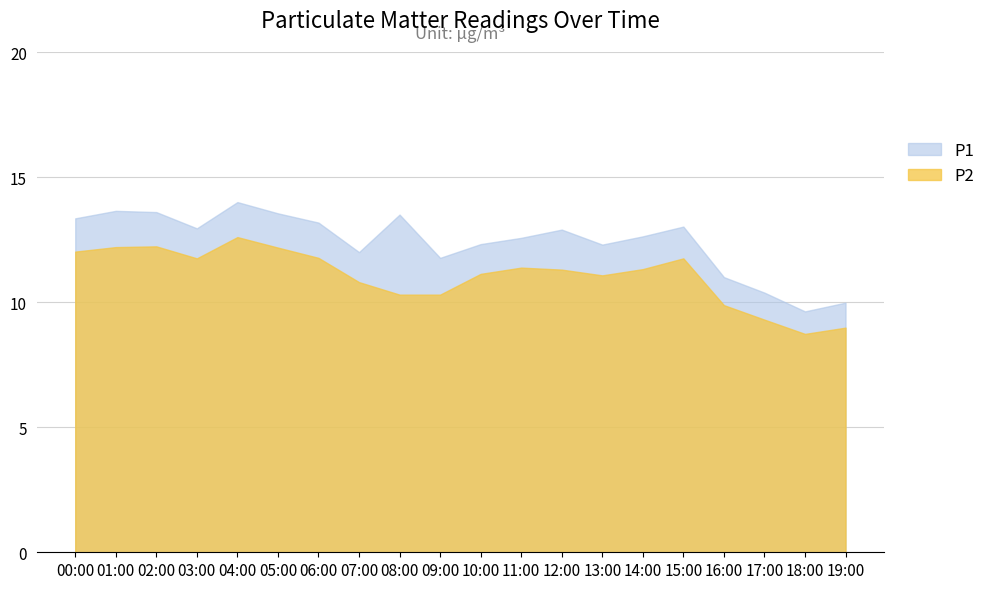

At how many categories does at least one series exceed 9?

20